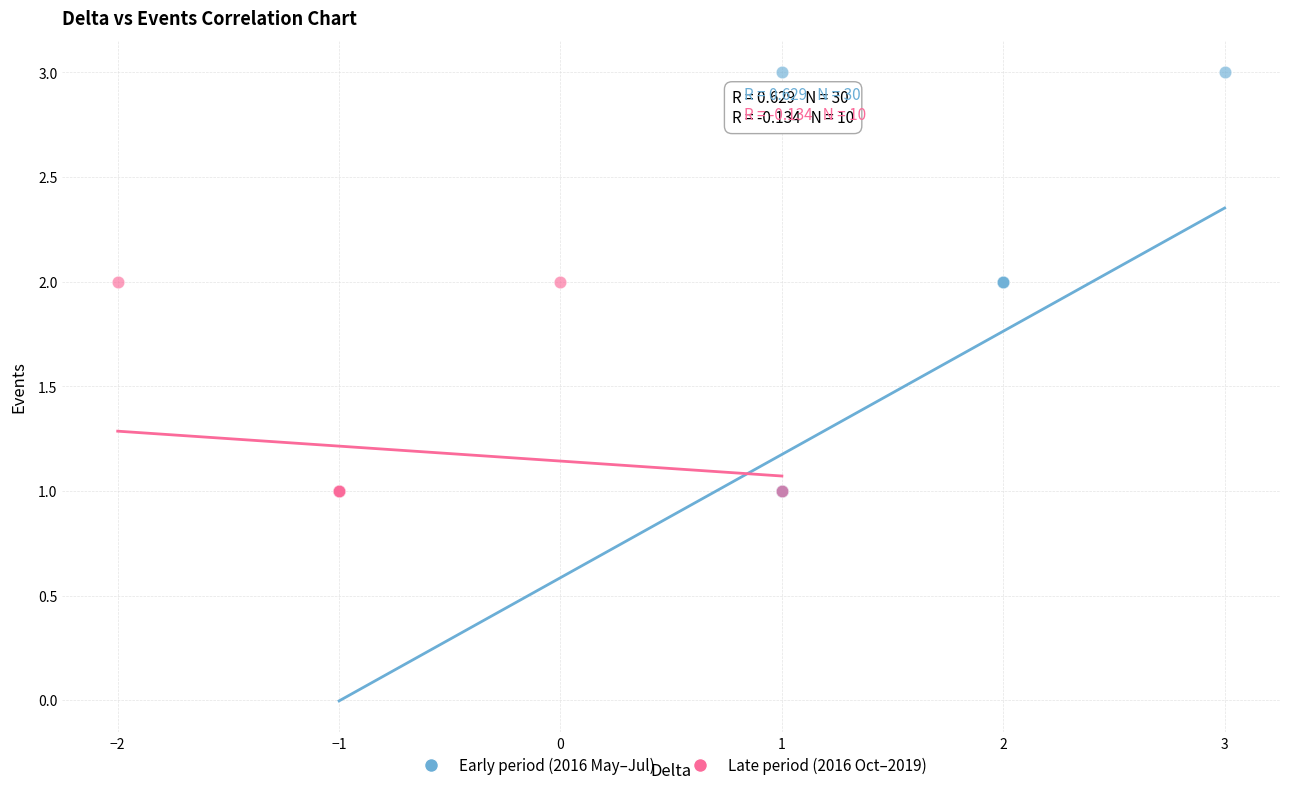

Which series contains the highest Y value?

Early period (2016 May–Jul)